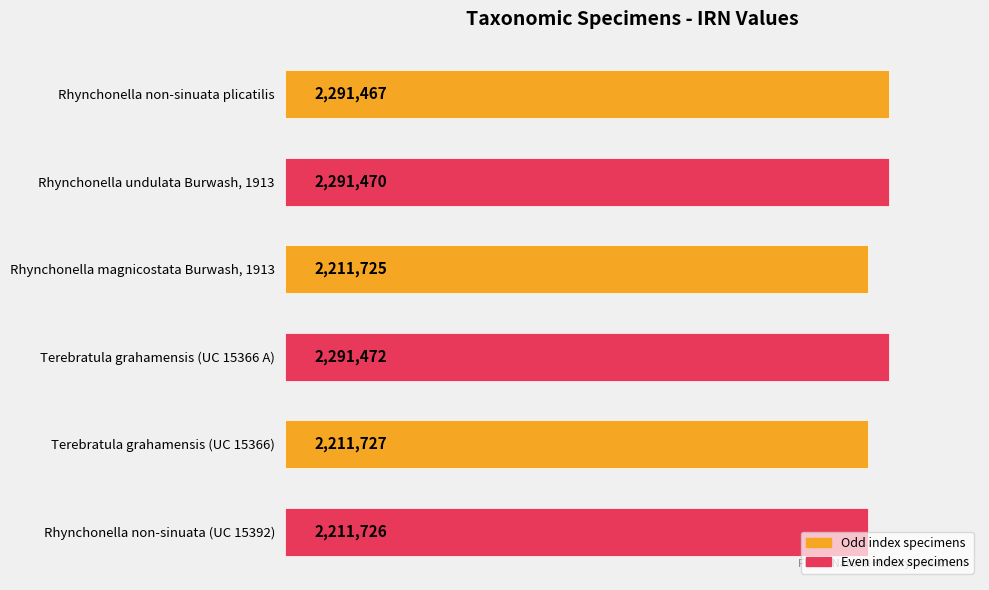

Are the bars horizontal?

Yes